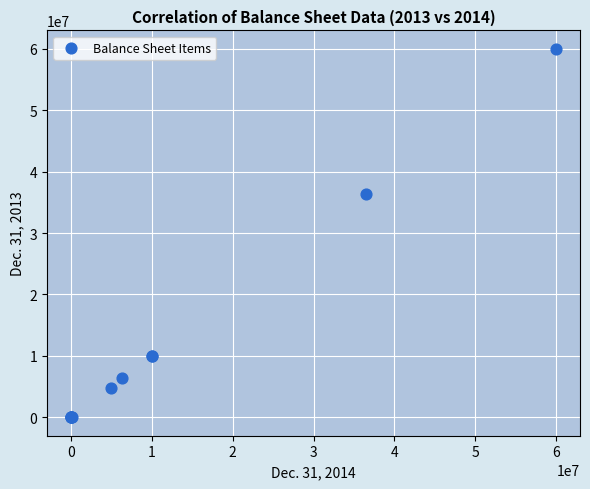

What Y value in the scatter plot is closest to 30000000?

36364297.0